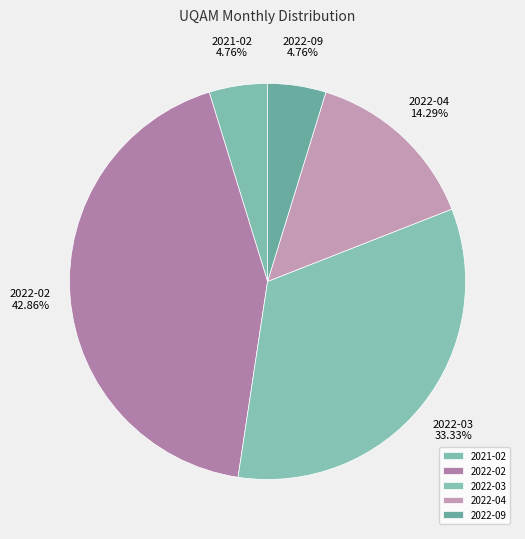

To the nearest percent, what is the difference between the 2022-02 and 2022-04 slice percentages?

29%